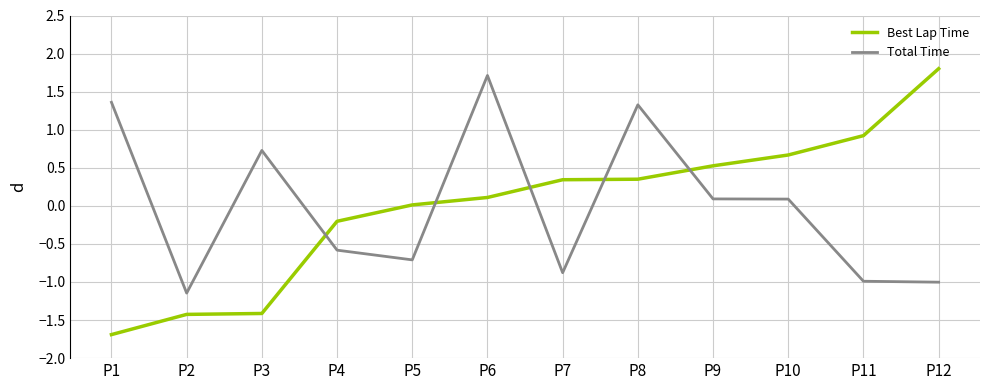

How many categories are shown in the chart?

12